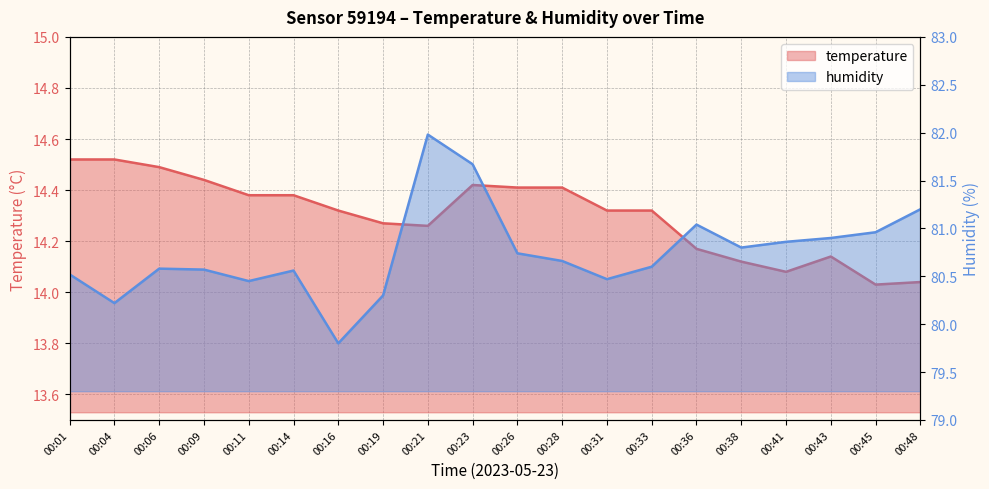

Where is the first local minimum for temperature?

00:21